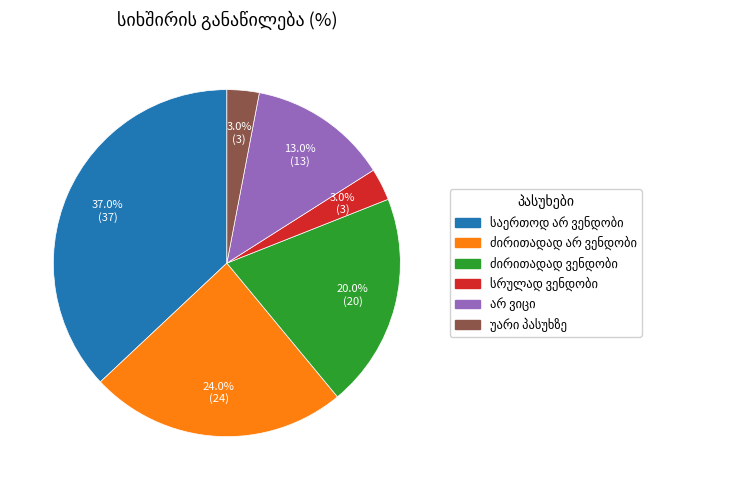

To the nearest percent, what is the difference between the largest and smallest slice percentages?

34%